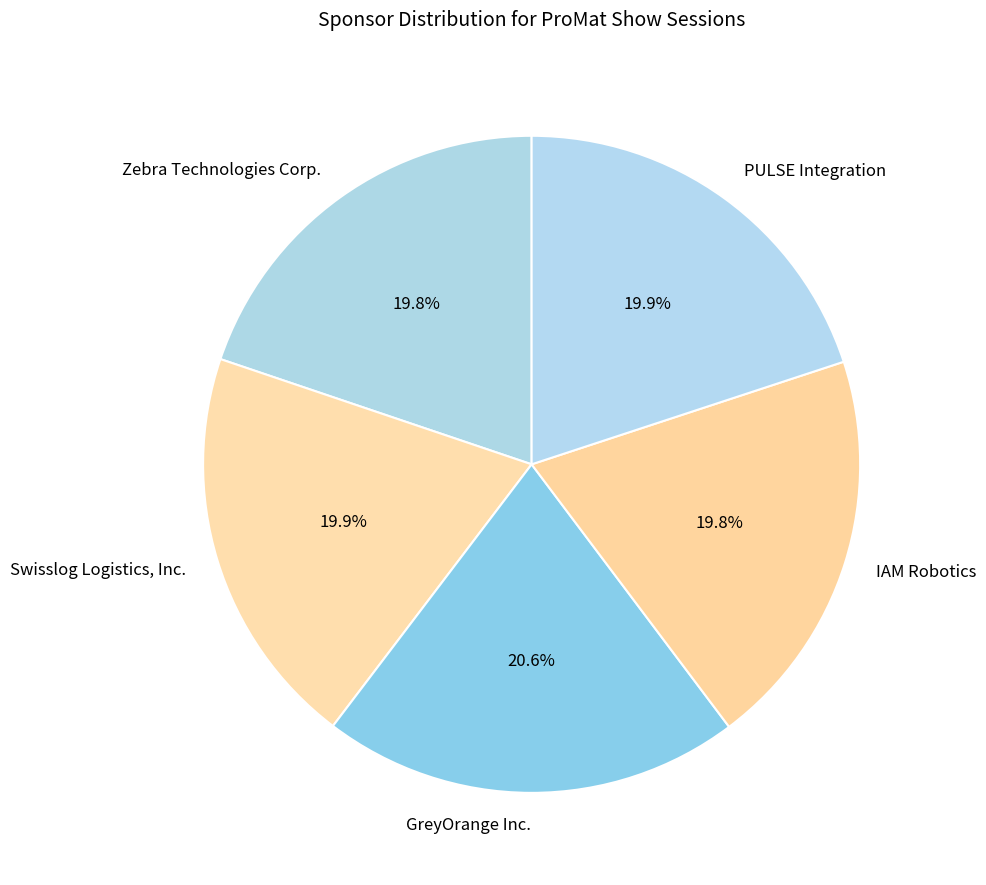

To the nearest percent, what percentage of the pie is PULSE Integration?

20%